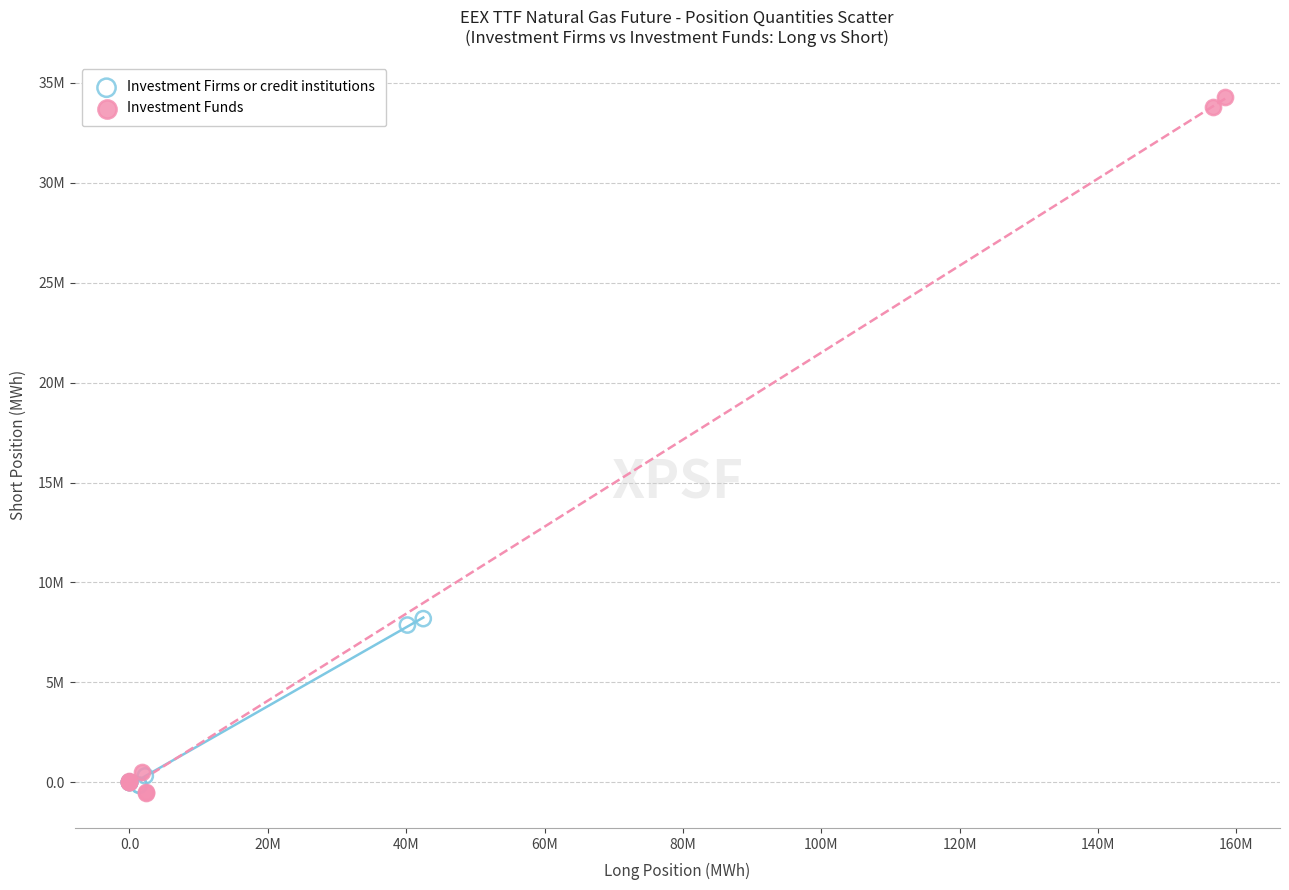

What are all the series names shown in the legend?

Investment Firms or credit institutions, Investment Funds